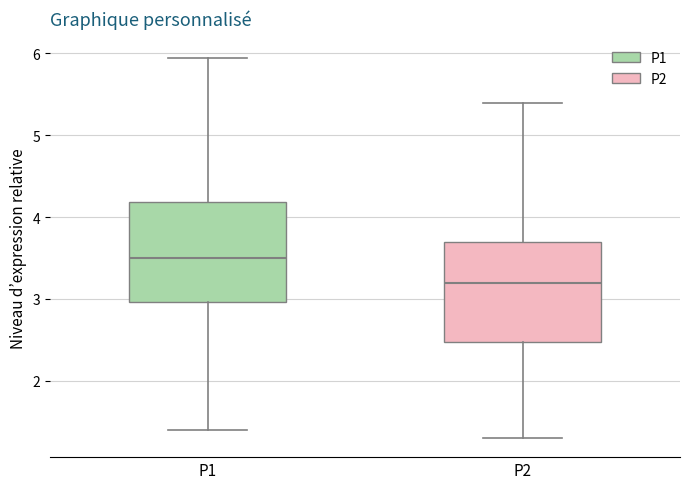

Reading left to right, read every box against the y-axis: the position of its median line, the range the box covers, and the ends of its whiskers. The values are not printed on the chart, so give them approximately, as read against the axis.

P1: median 3.5, box 3.0 to 4.2, whiskers 1.4 to 6.0
P2: median 3.2, box 2.5 to 3.7, whiskers 1.3 to 5.4